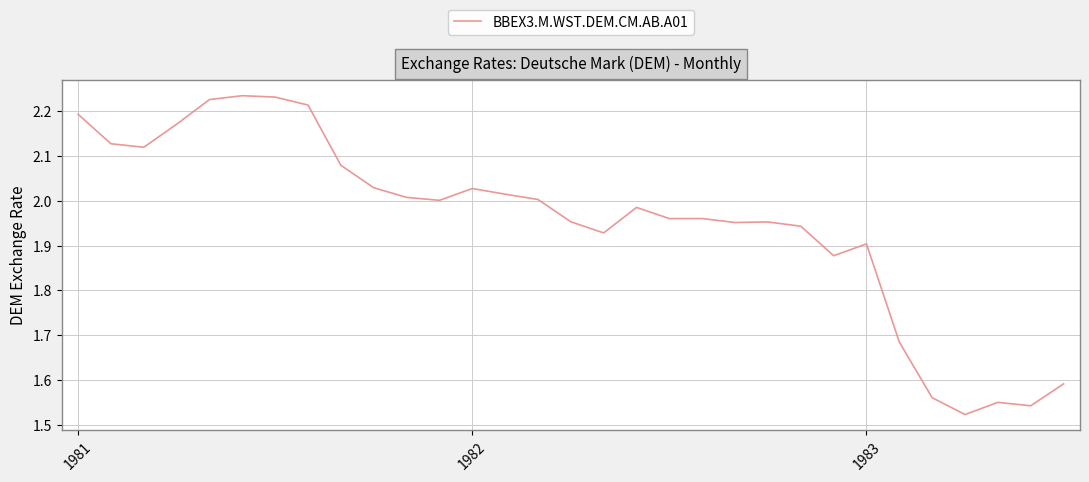

What is the difference between the maximum and minimum values?

0.7